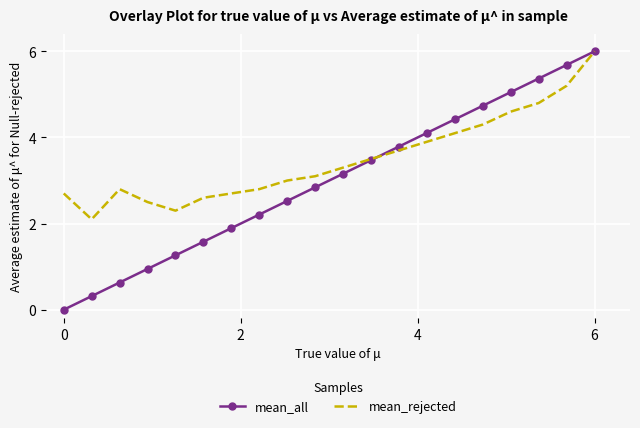

Rank the series by their average value, from lowest to highest.

mean_all, mean_rejected